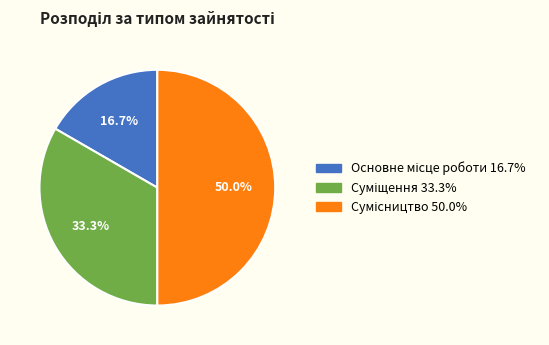

Which category has the biggest portion of the pie?

Сумісництво